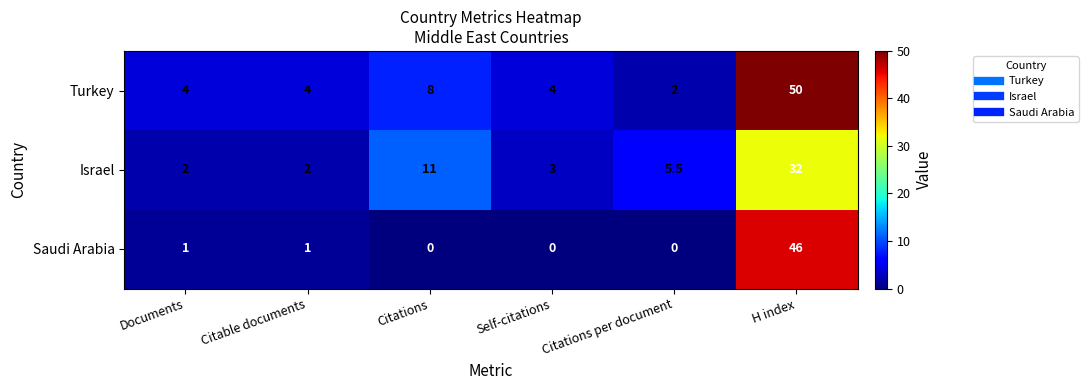

Which series has the largest total across all categories?

Turkey